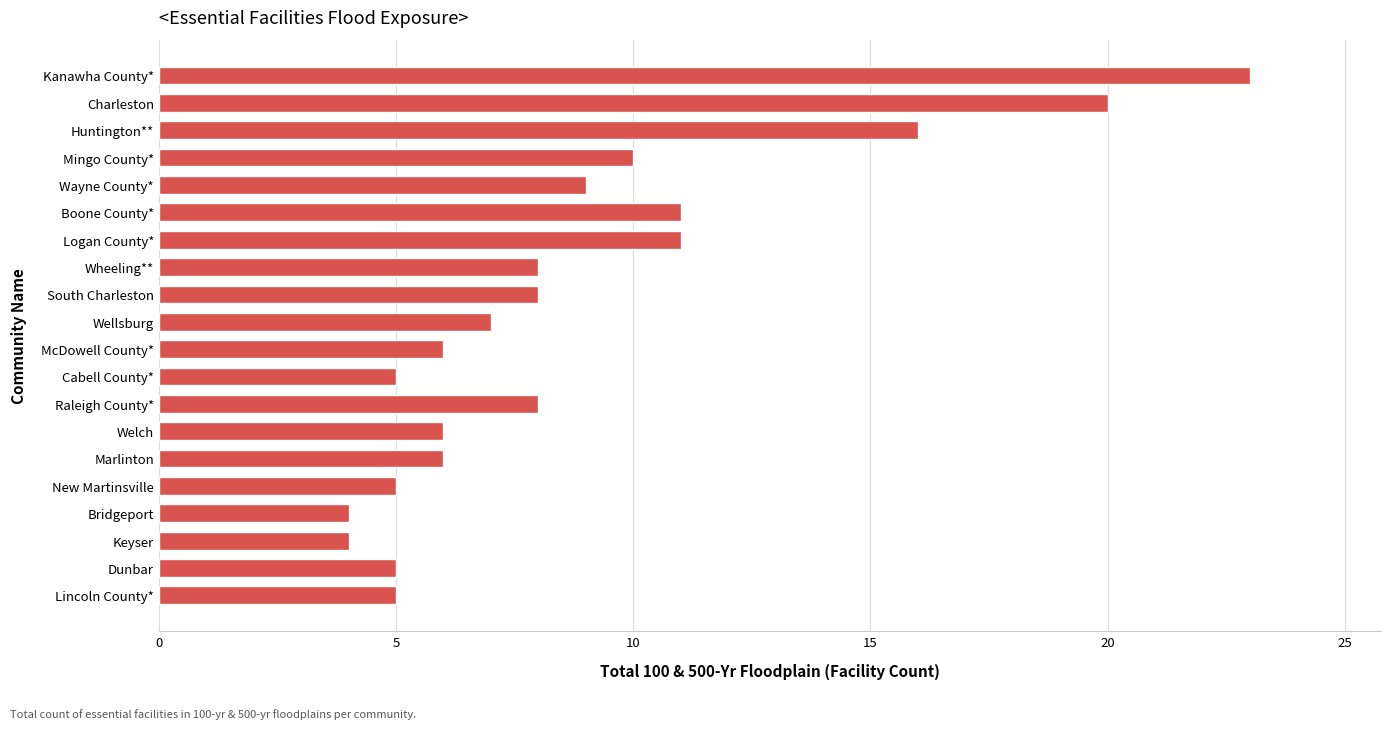

The chart shows a value of 16 at Huntington**. True or false?

True